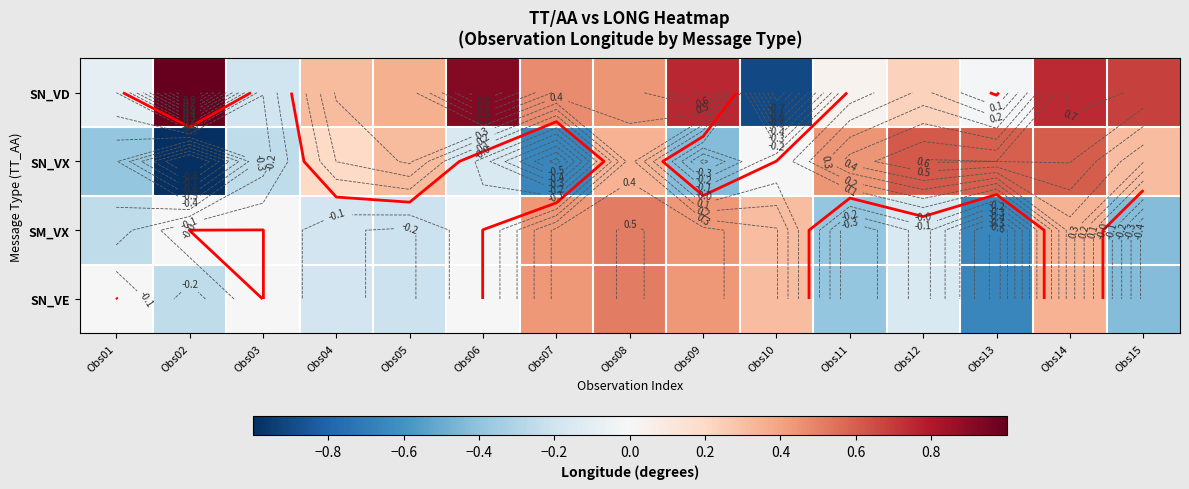

The value of SN_VX at Obs05 is 0.3. True or false?

True